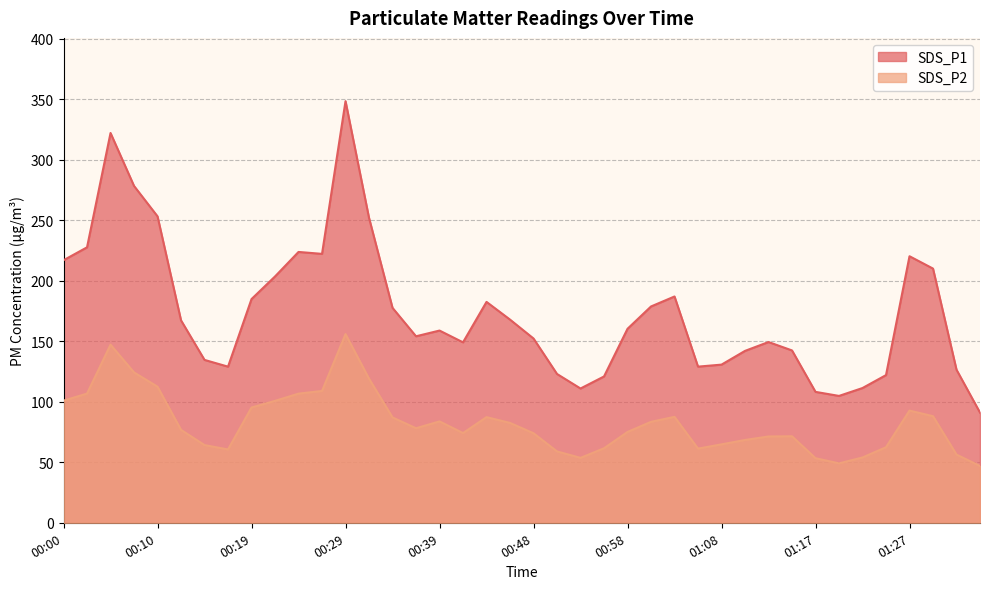

Reading right to left, what are all the values shown in this chart?

SDS_P1: 91.0	126.5	210.0	220.2	122.0	111.3	104.8	108.2	142.4	149.3	142.0	130.7	129.0	186.9	178.7	160.2	120.9	110.9	122.9	152.2	167.8	182.5	149.1	158.8	154.1	177.6	251.9	348.3	222.2	223.8	203.5	184.8	129.0	134.6	167.2	253.2	278.3	322.0	227.6	216.9
SDS_P2: 46.9	56.4	88.0	92.7	62.4	54.0	49.1	53.4	71.5	71.3	68.4	64.8	61.3	87.5	83.4	75.0	61.5	53.6	59.0	74.0	82.5	87.3	74.1	83.8	78.1	87.0	119.0	155.9	108.9	106.7	100.7	95.2	60.6	64.2	76.8	112.4	124.2	147.1	106.7	100.9